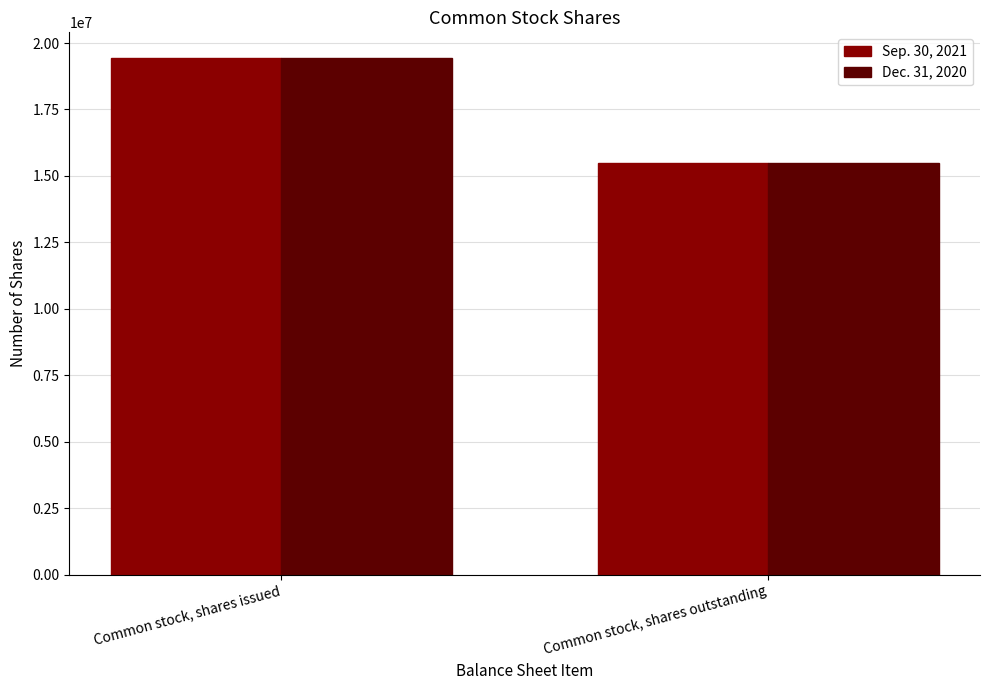

How many series are shown in this chart?

2